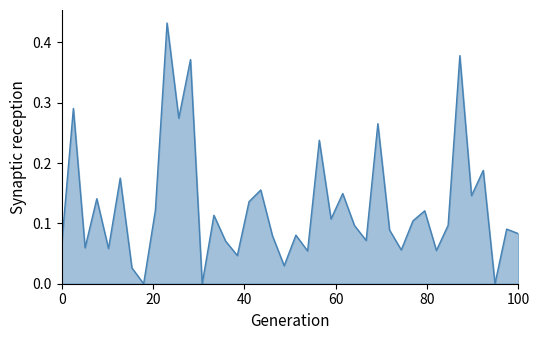

What is the sum of all values?

5.1